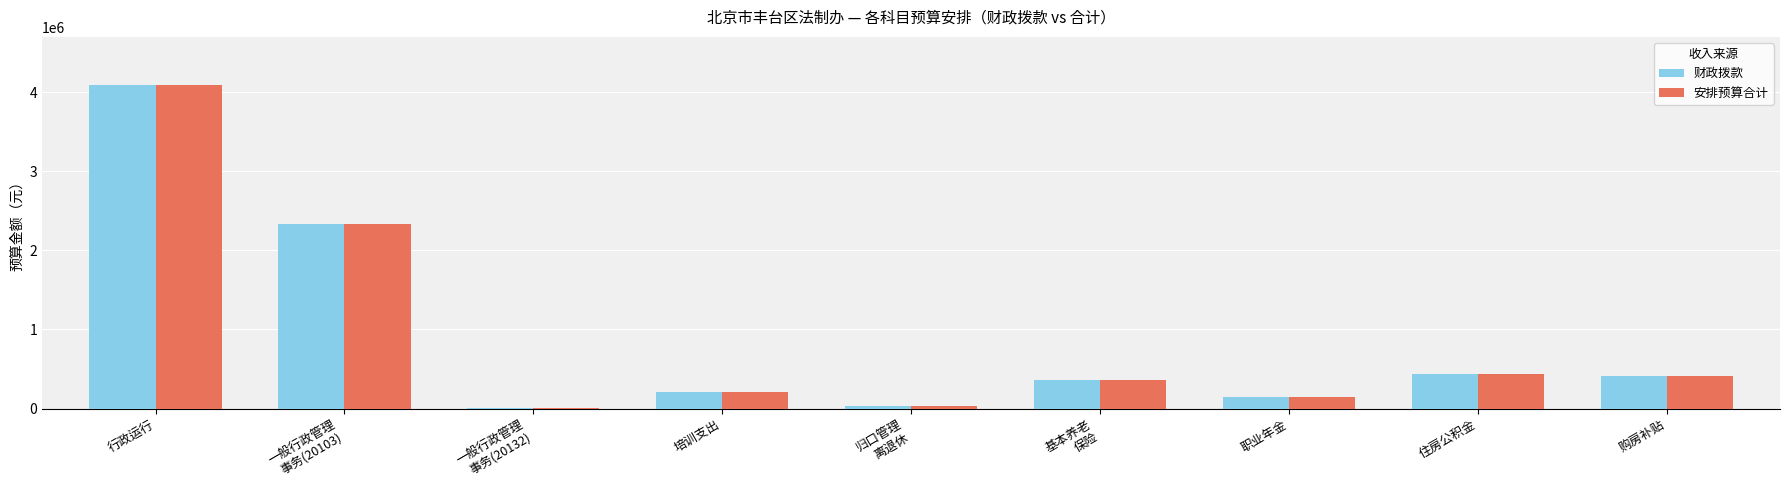

What is the sum of all 财政拨款 values?

8004379